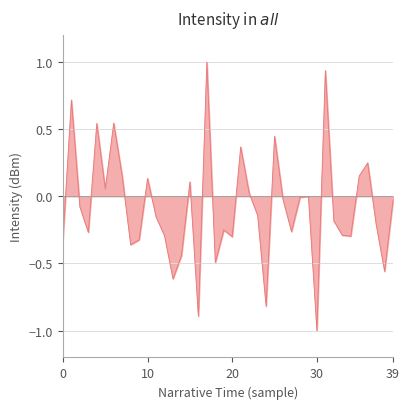

What is the difference between the maximum and minimum values?

2.0